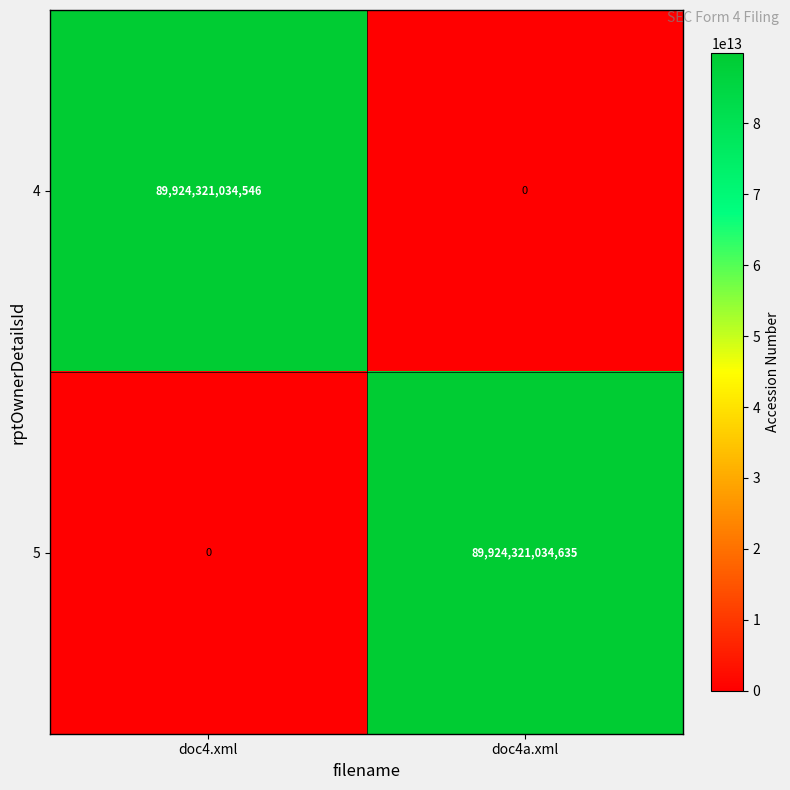

List the series in order of their overall mean, lowest first.

4, 5